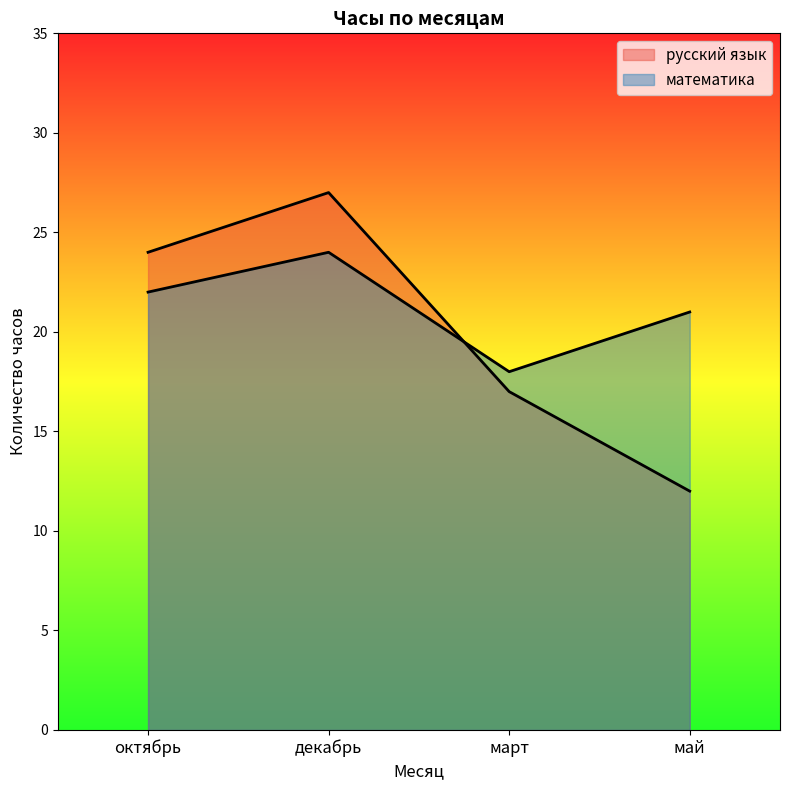

List the labels in order of русский язык value, smallest first.

май, март, октябрь, декабрь